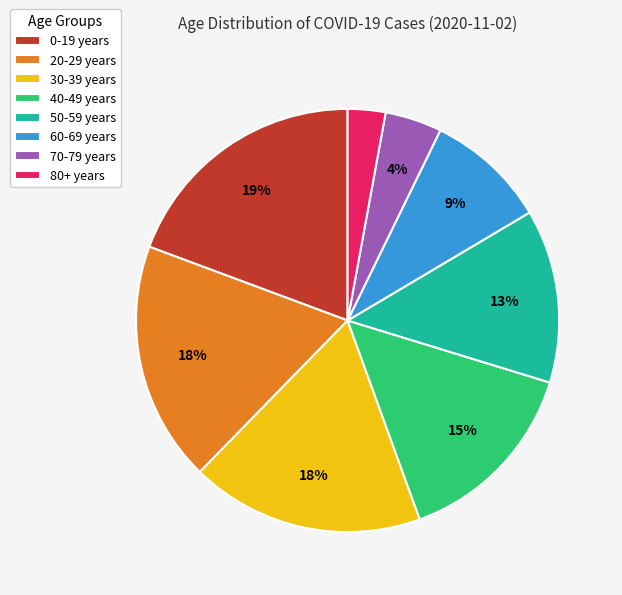

Is it true that 30-39 years is 25% of the pie?

False